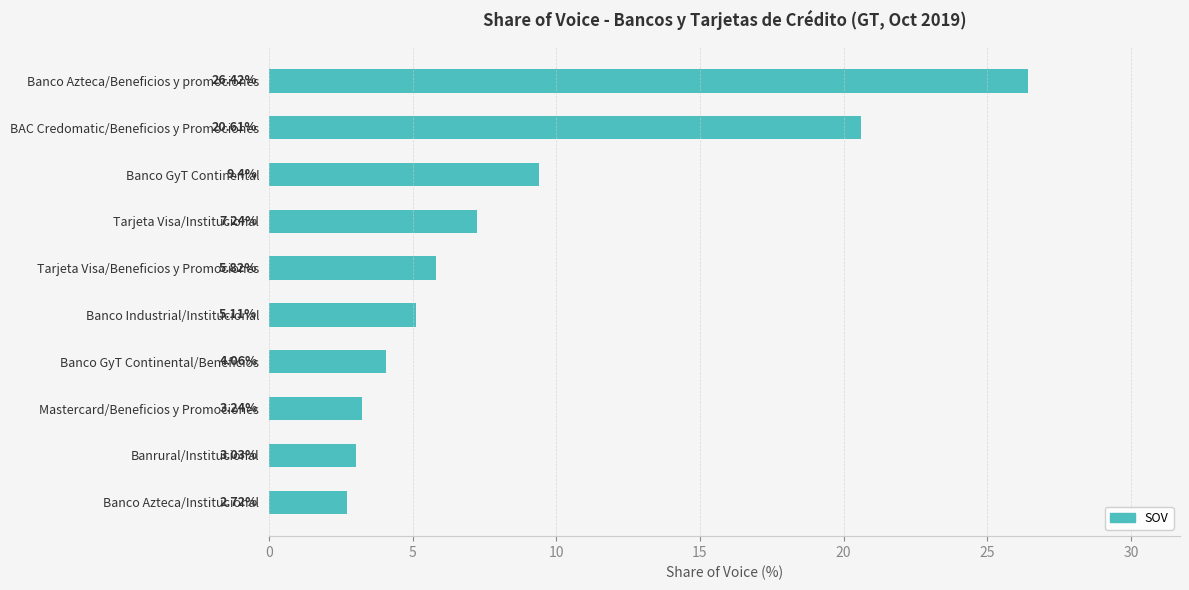

What is the label of the 7th bar from the bottom?

Tarjeta Visa/Institucional